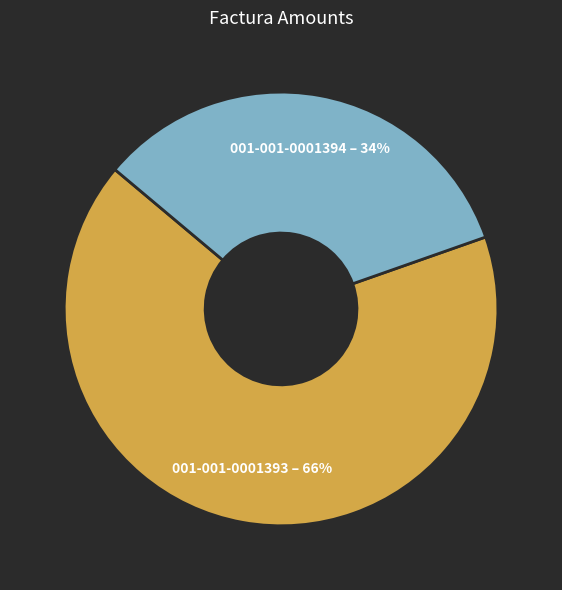

To the nearest percent, what is the combined percentage of 001-001-0001393 and 001-001-0001394?

100%